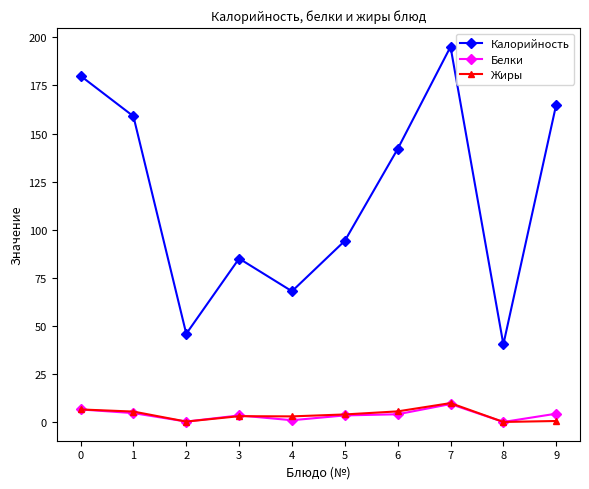

Rank the categories by Калорийность value from highest to lowest.

7, 0, 9, 1, 6, 5, 3, 4, 2, 8